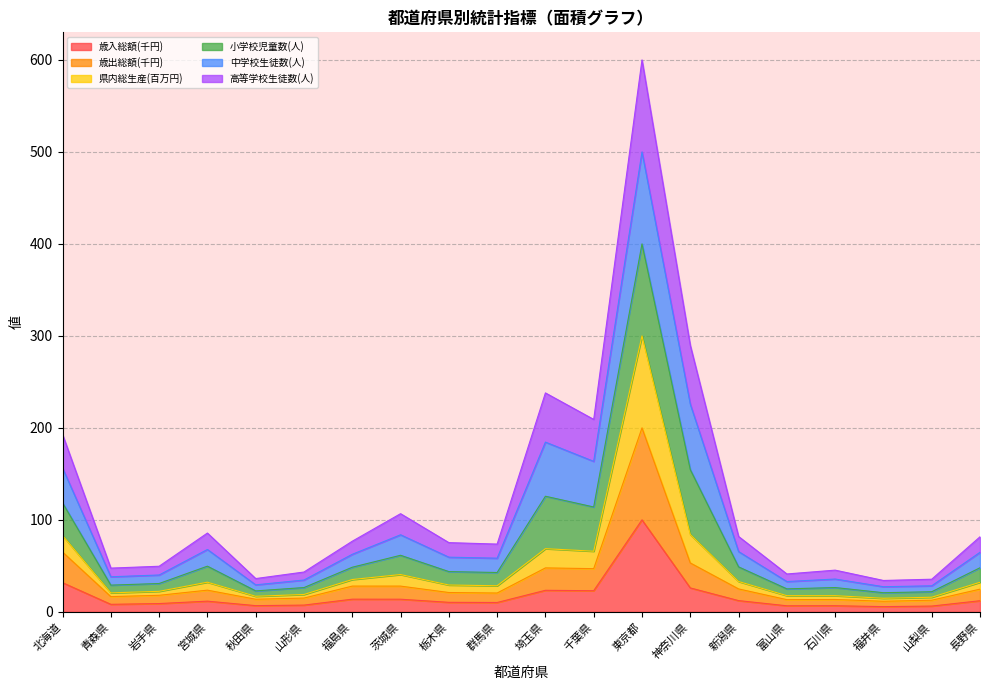

Is it true that 高等学校生徒数(人) equals 129.1 at 長野県?

False